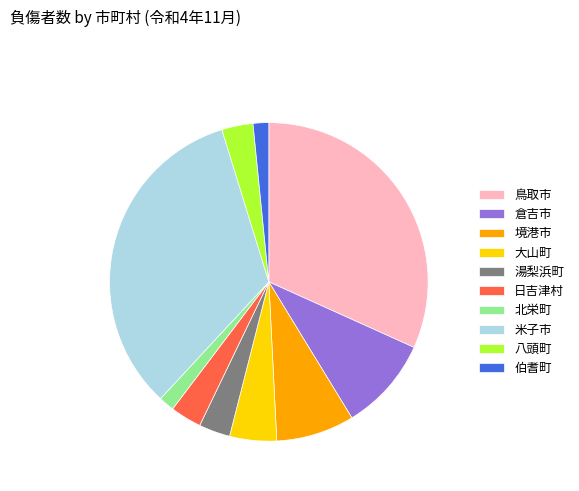

Is the sum of 日吉津村 and 倉吉市 greater than half?

No